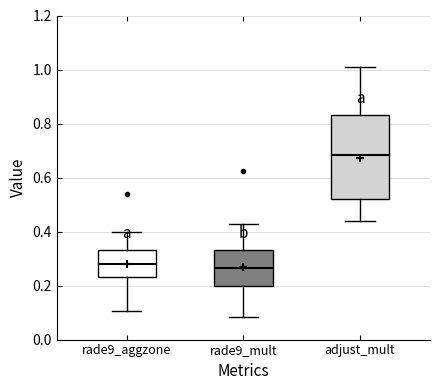

Where does the lower whisker of the box for rade9_aggzone end on the y-axis? The values are not printed on the chart, so give them approximately, as read against the axis.

0.10